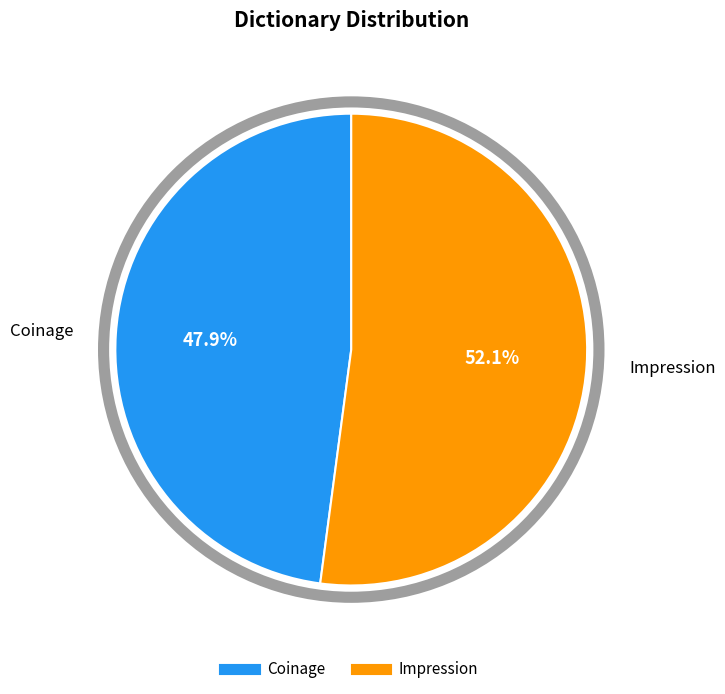

Which has a higher value, Coinage or Impression?

Impression